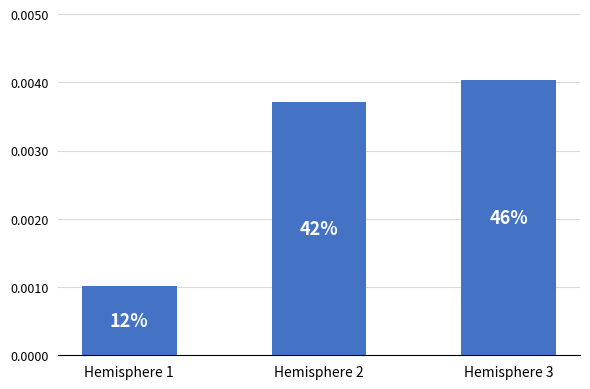

Reading left to right, transcribe all the data shown in this chart.

Hemisphere 1=0.0	Hemisphere 2=0.0	Hemisphere 3=0.0